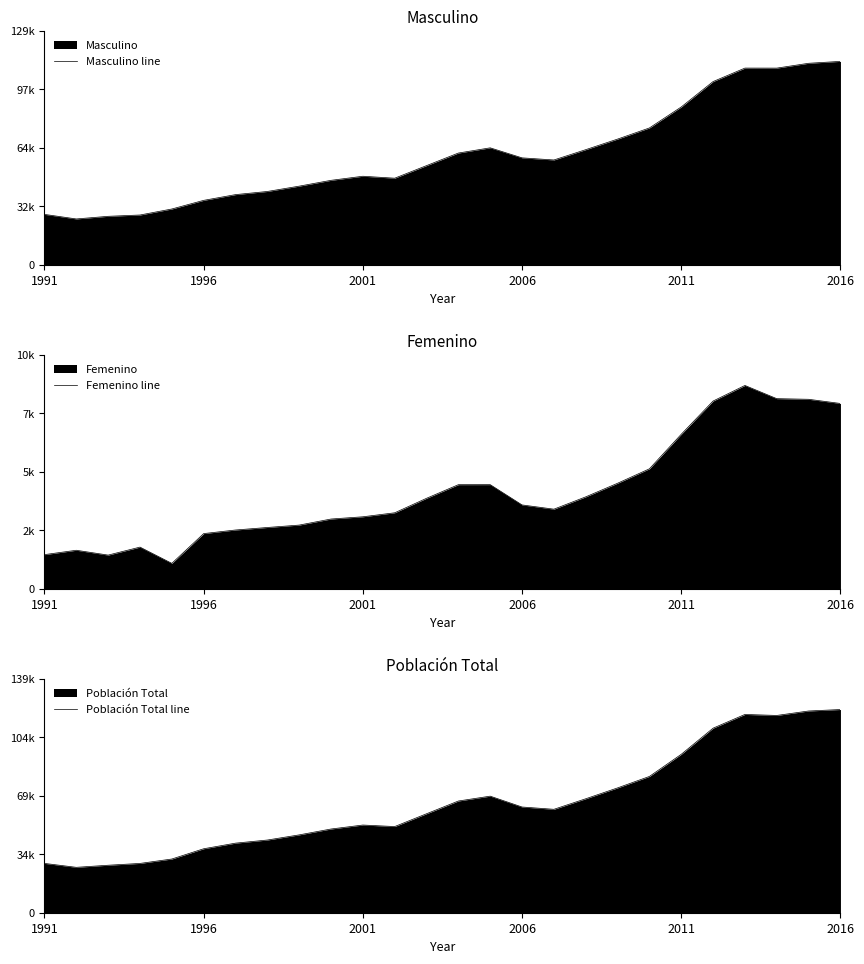

Rank the series by their maximum value, from highest to lowest.

Población Total line, Masculino line, Femenino line